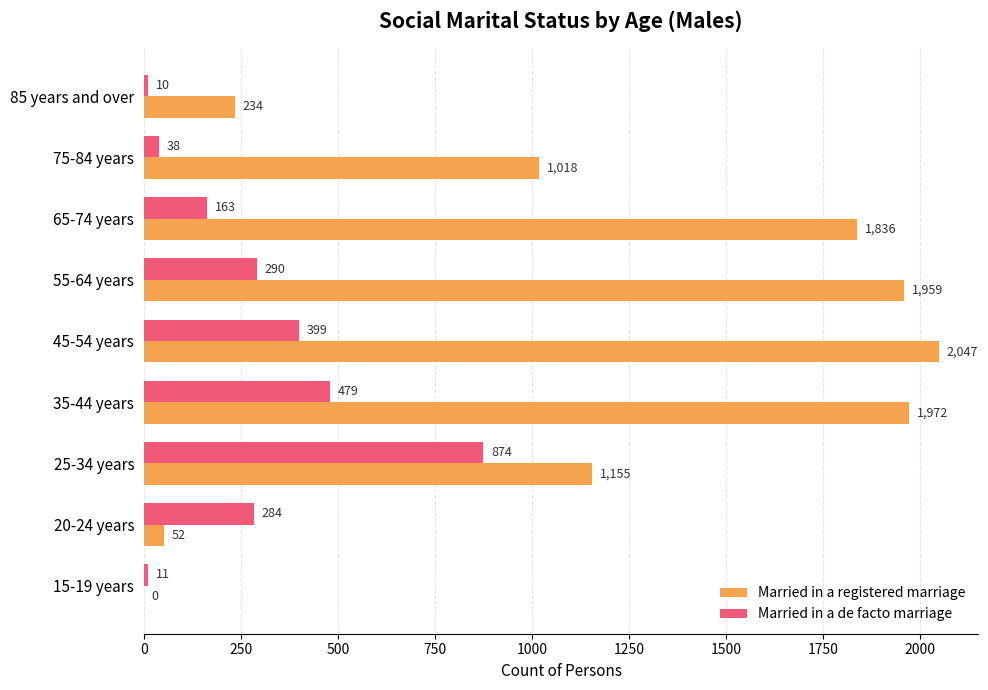

The Married in a registered marriage series shows 1959 at 55-64 years. True or false?

True